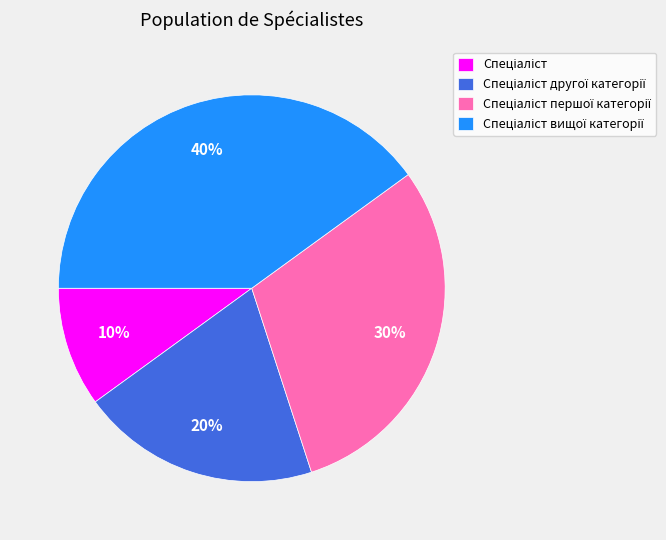

Is there any slice that represents more than half of the pie?

No